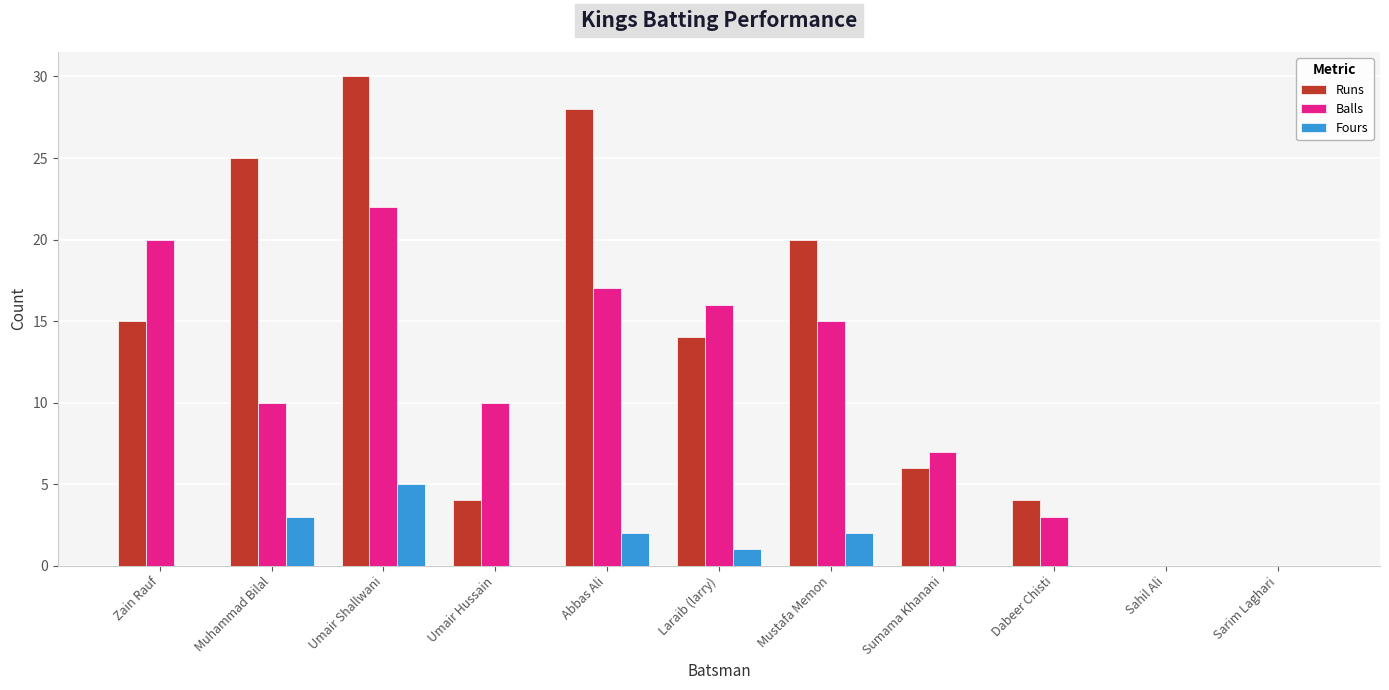

At which label does Balls first exceed 10?

Zain Rauf